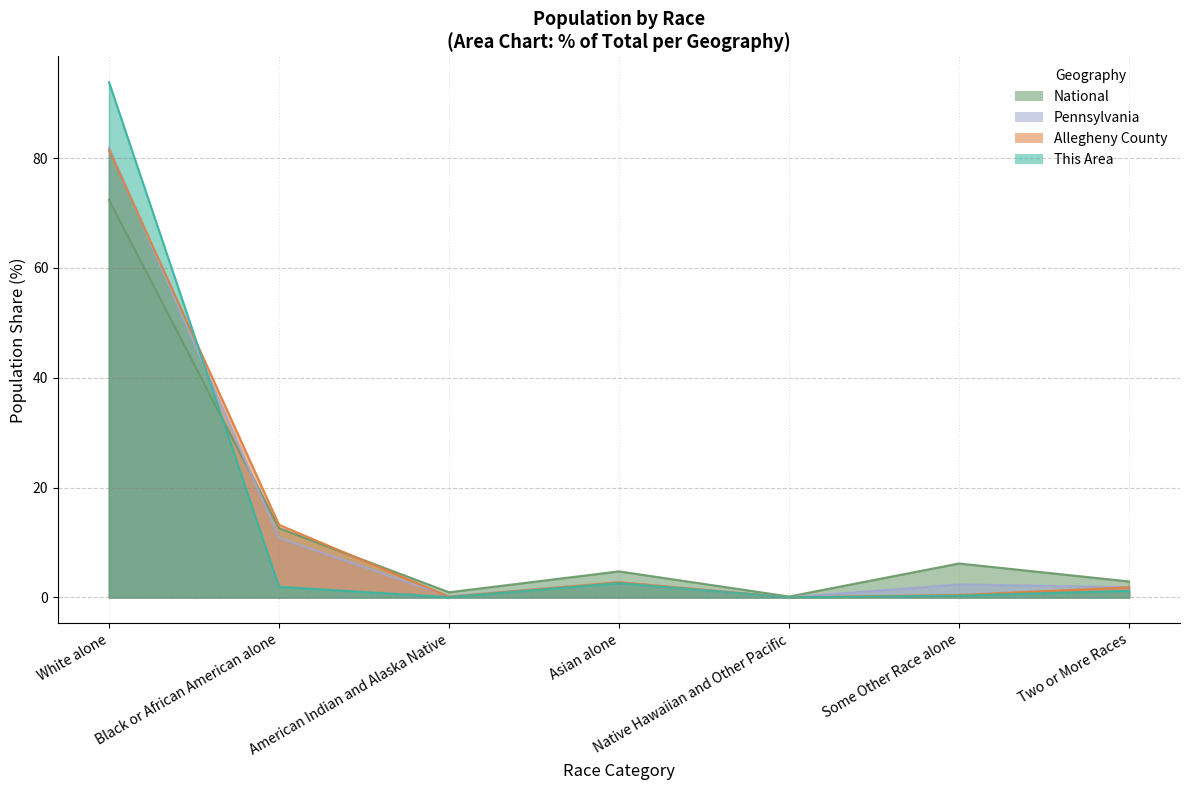

At Two or More Races, list the series in order from largest to smallest.

National, Pennsylvania, Allegheny County, This Area